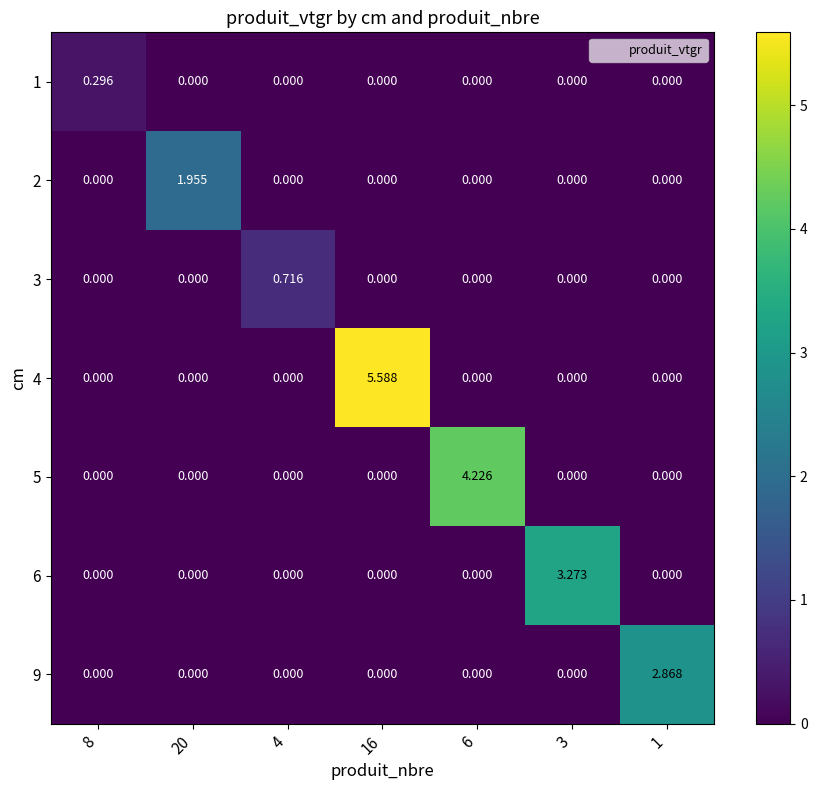

Is the value of 2 at 1 greater than the value of 3 at 4?

No